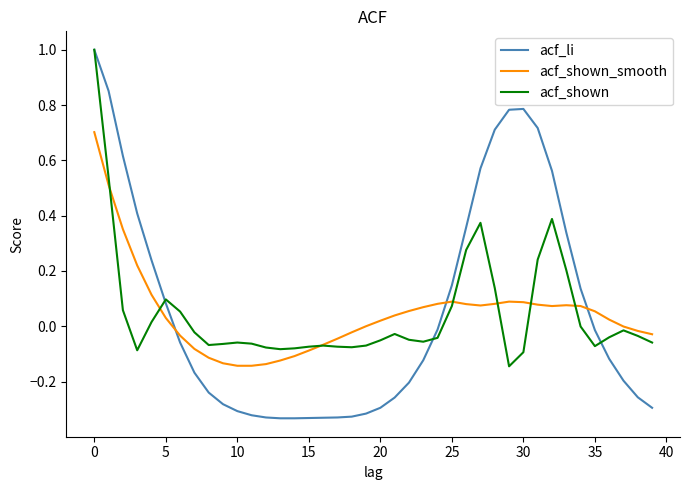

True or false: acf_shown_smooth and acf_li cross at least once.

True